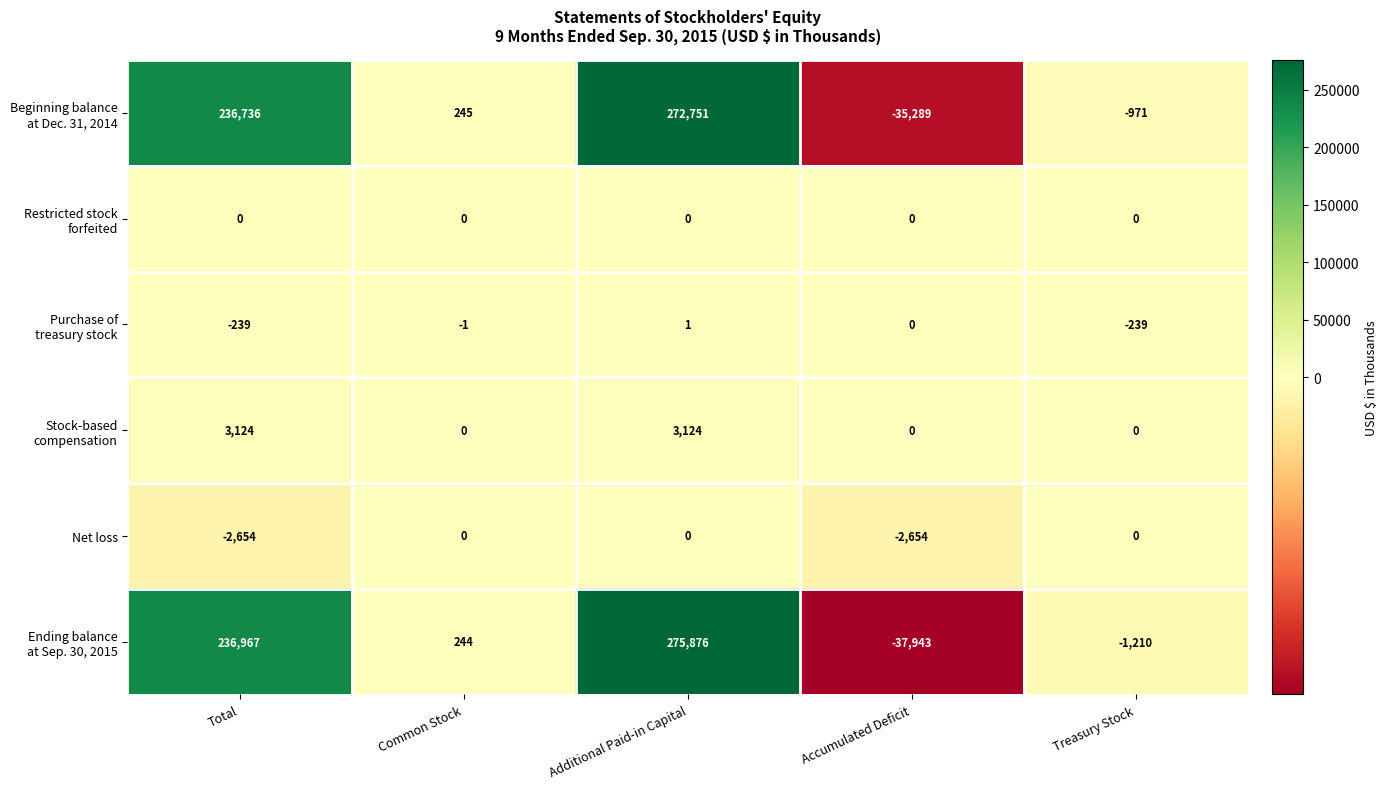

Which category has the lowest value across all series?

Accumulated Deficit